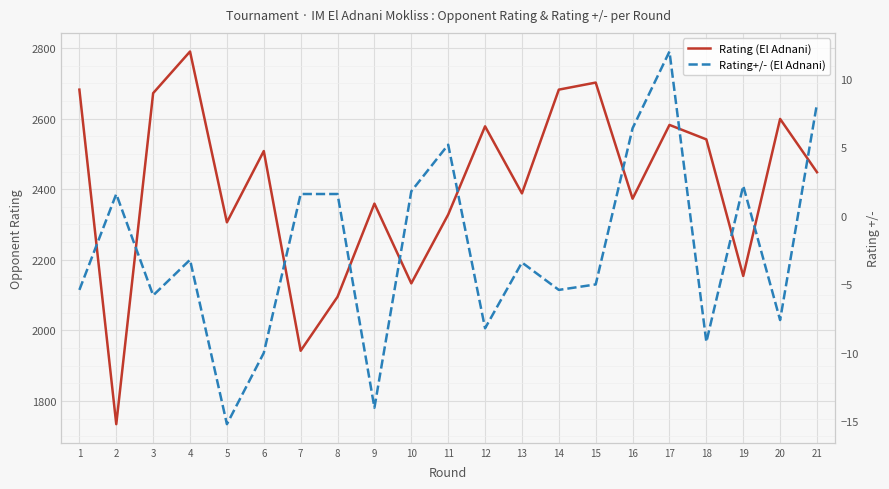

Where is Rating+/- (El Adnani) nearest to the value -1?

4